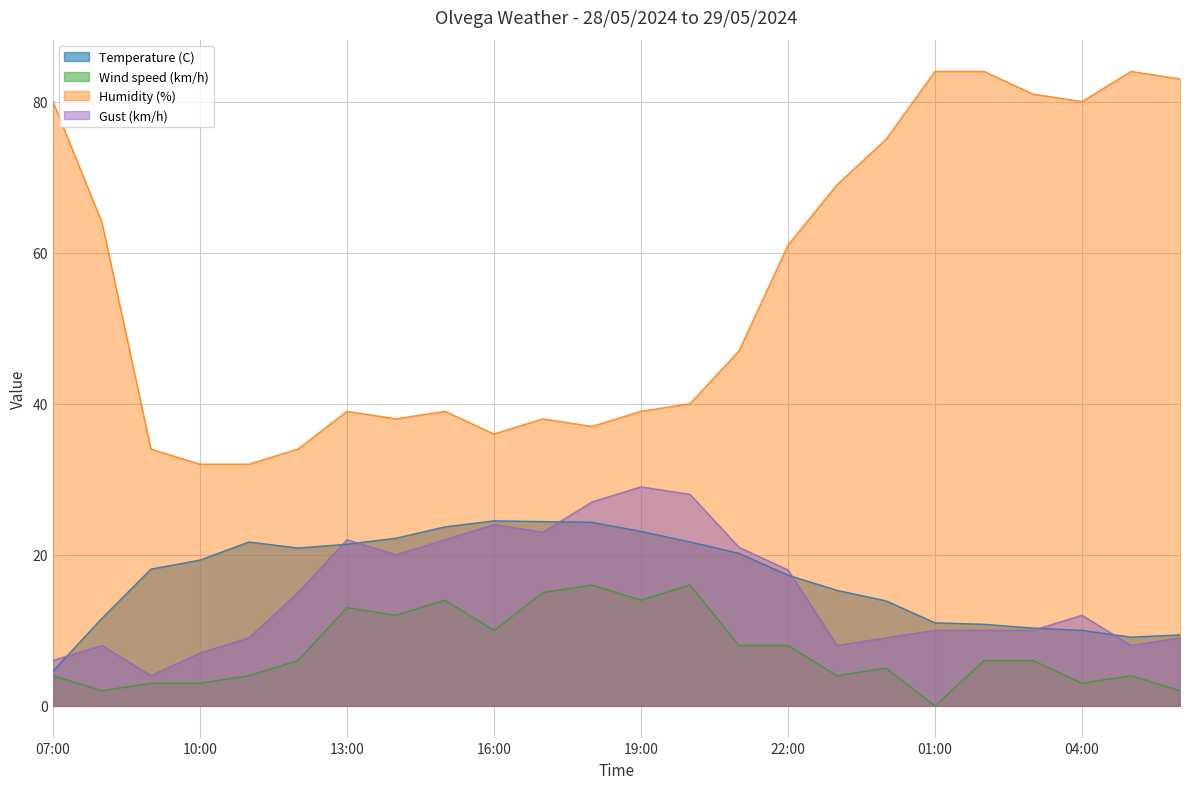

Rank the series at 13:00 from lowest to highest value.

Wind speed (km/h), Temperature (C), Gust (km/h), Humidity (%)